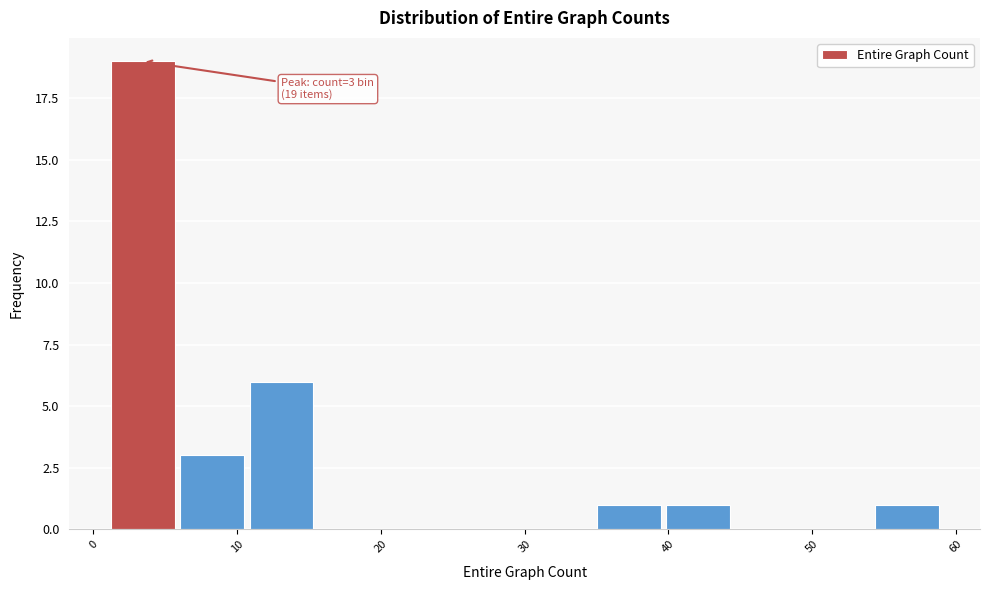

Over which range of the x-axis is the bar tallest?

1 to 6